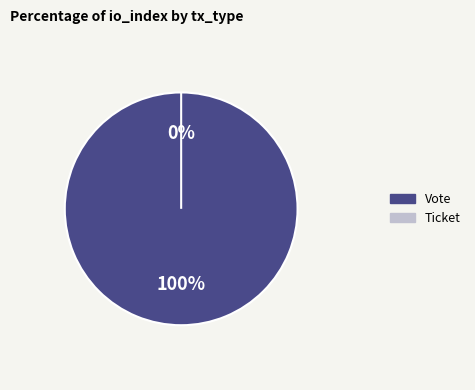

To the nearest percent, what portion does Vote represent?

100%